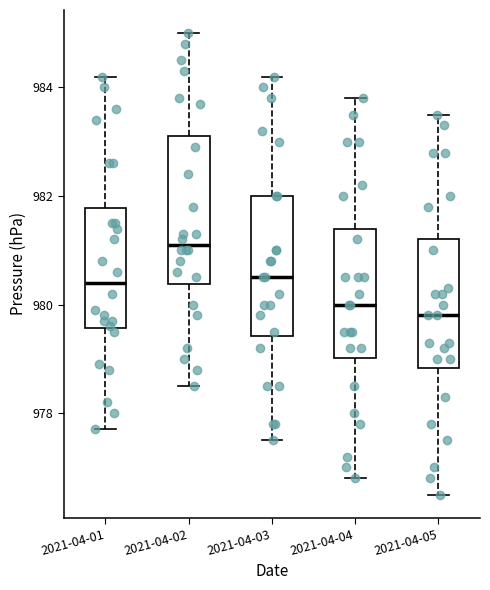

Where is the upper edge of the box for 2021-04-02 on the y-axis? The values are not printed on the chart, so give them approximately, as read against the axis.

983.2